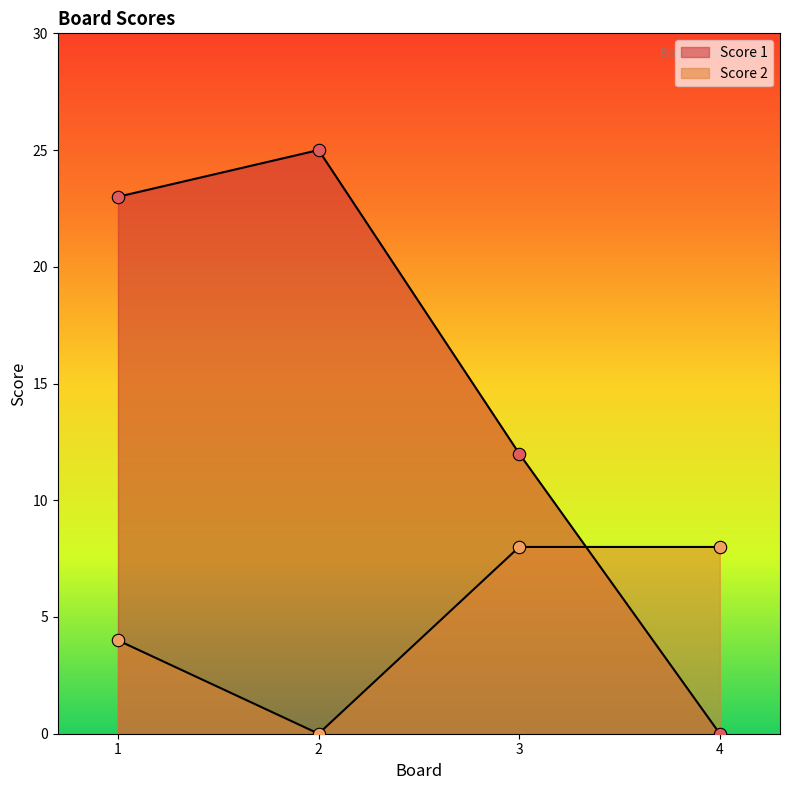

Which series reaches the maximum Y coordinate?

Score 1